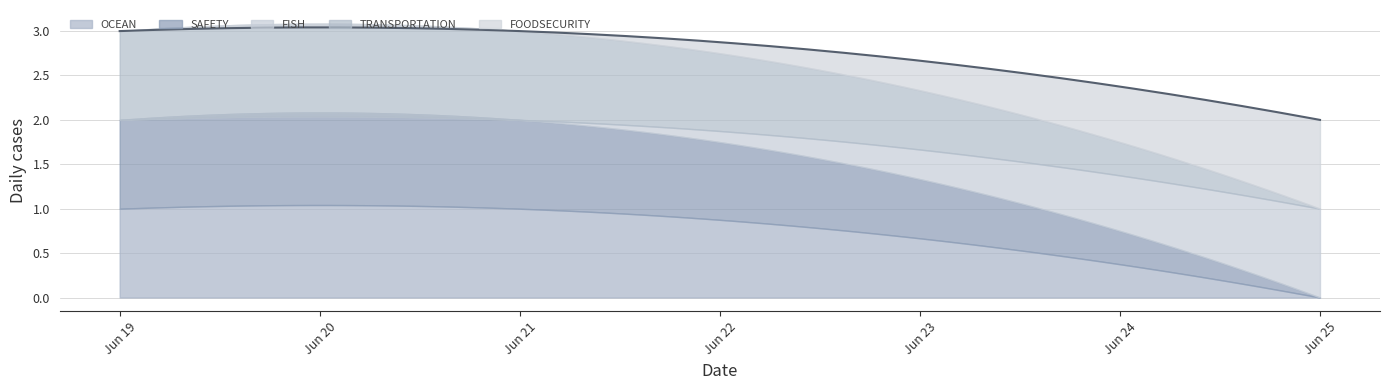

Does the chart have visible grid lines?

Yes